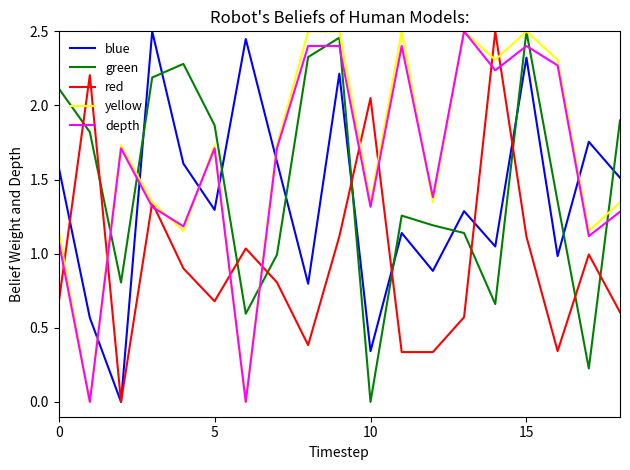

How many lines are shown in the chart?

5